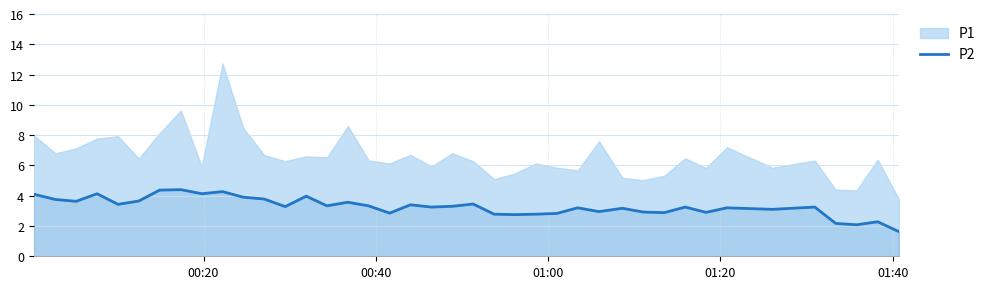

What is the maximum value for P2?

4.4